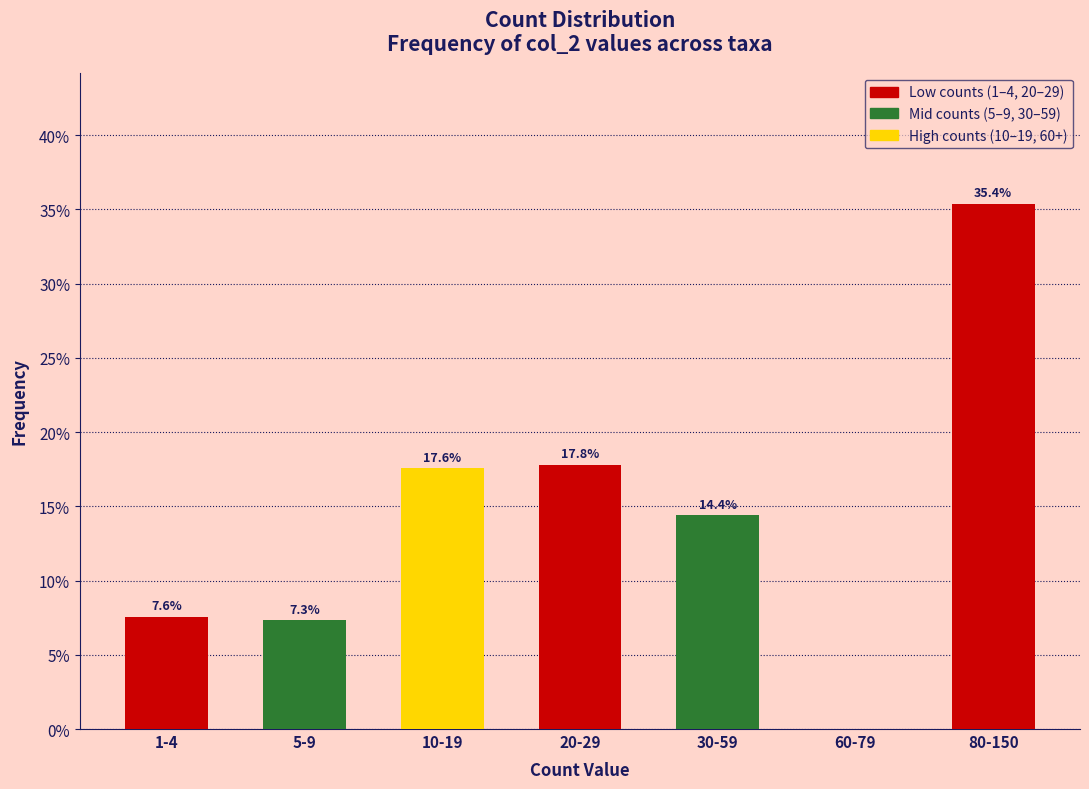

Reading left to right, list all the values displayed in this chart.

1-4=7.6	5-9=7.3	10-19=17.6	20-29=17.8	30-59=14.4	60-79=0.0	80-150=35.4